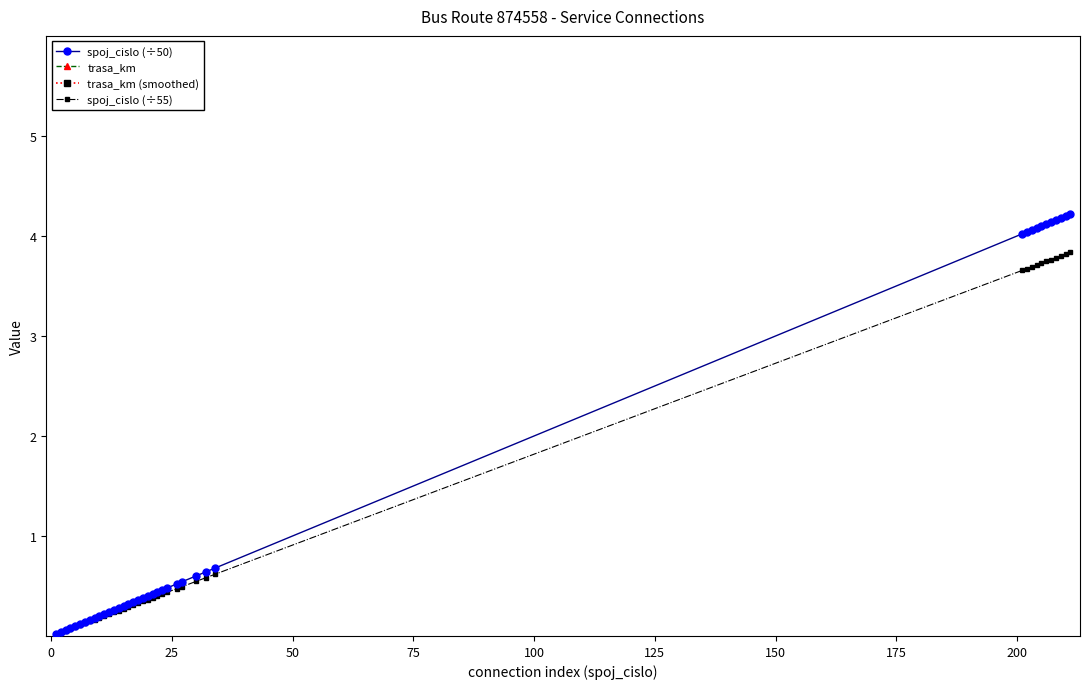

What is the value of the spoj_cislo (÷50) point at the 38th from the left?

4.2